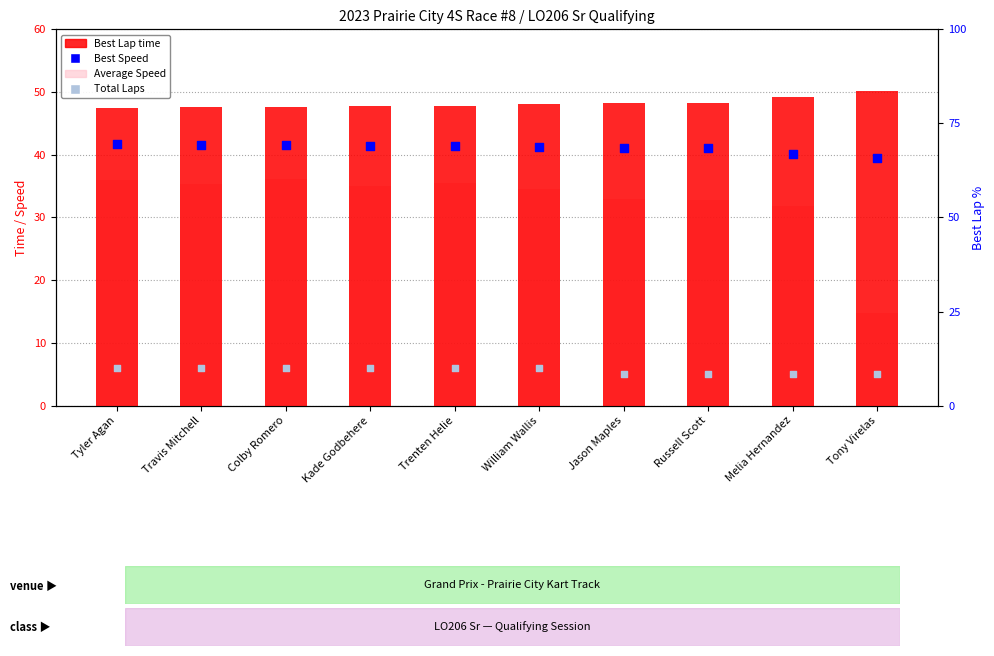

Which series has the largest Y range (max minus min)?

Average Speed